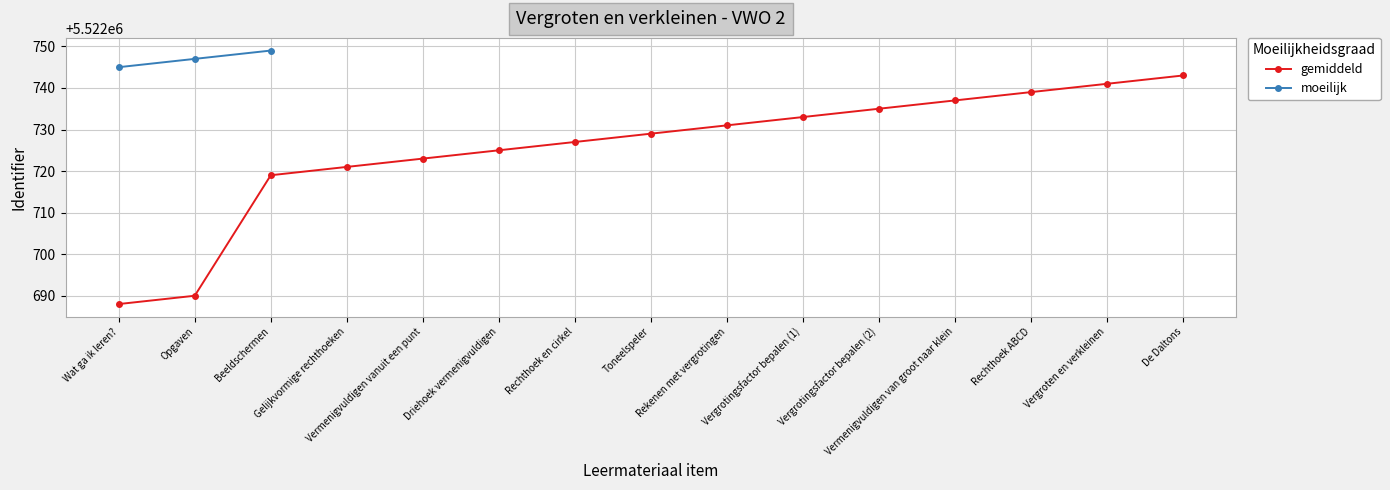

How many data points does each series have?

15